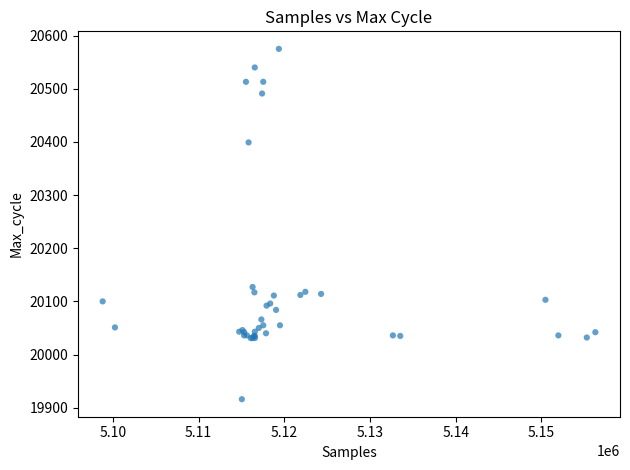

What Y value in the scatter plot is closest to 20245?

20127